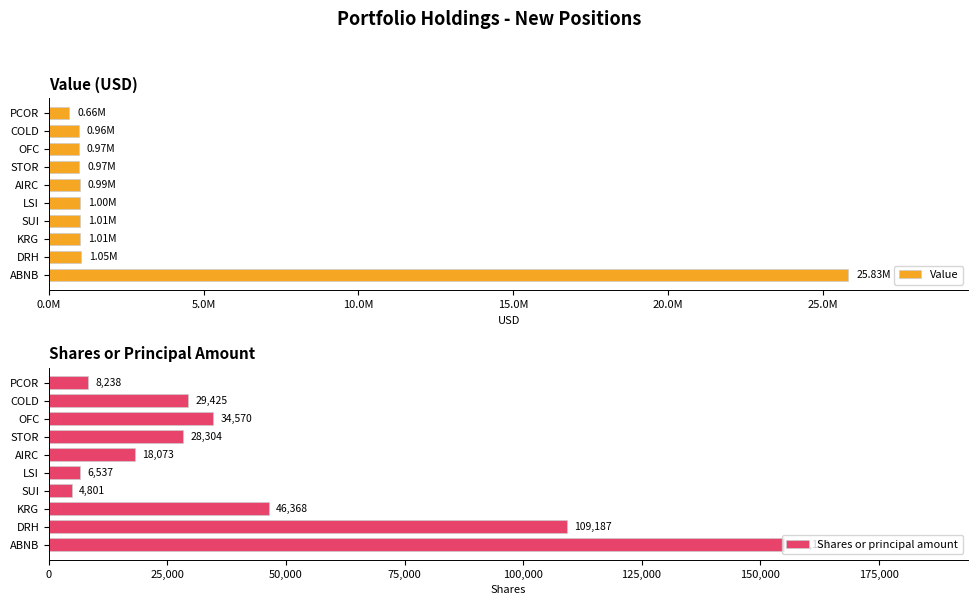

What is the value of the Value bar at the 9th from the left?

964846